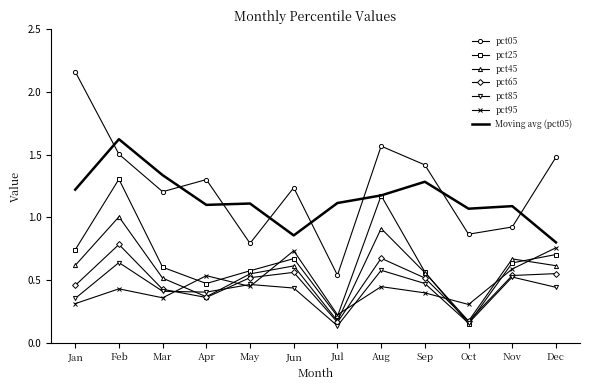

True or false: pct05 and pct65 intersect in this chart.

False